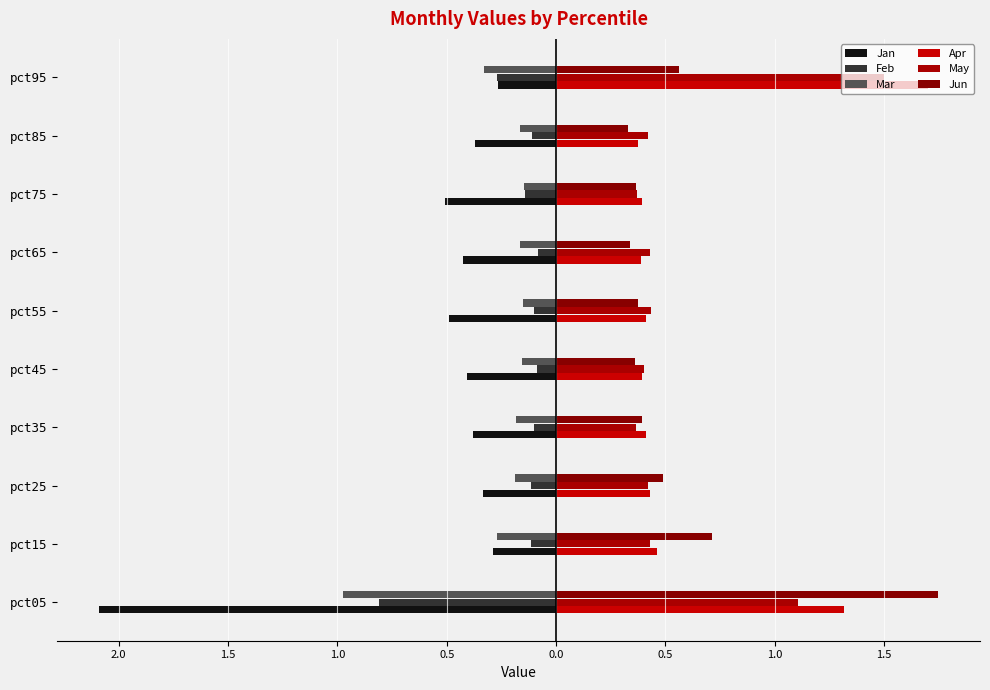

What is the difference between the maximum and second lowest values in the Mar series?

0.2